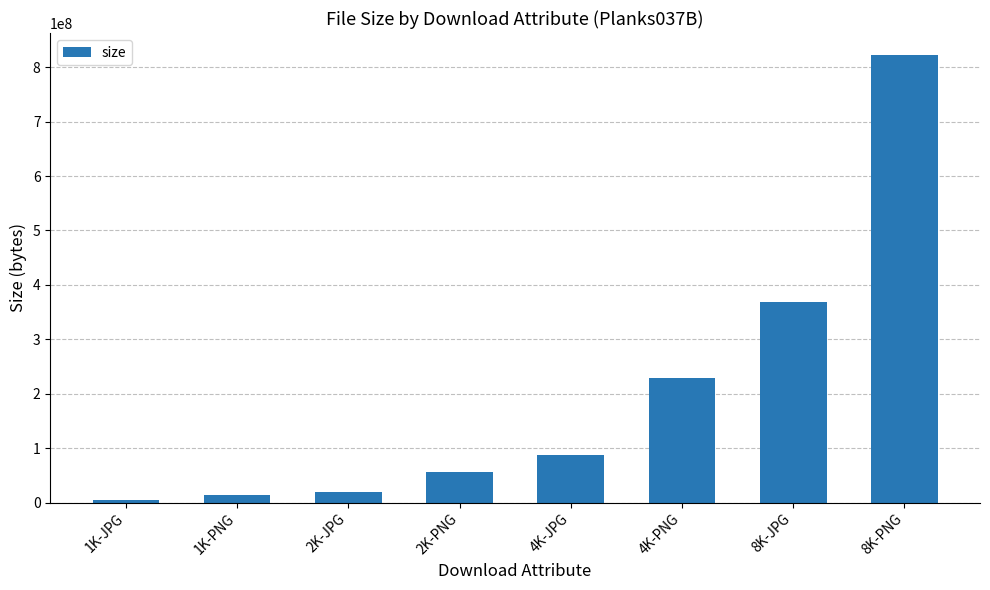

What is the difference between the values at 8K-JPG and 4K-JPG?

281330300